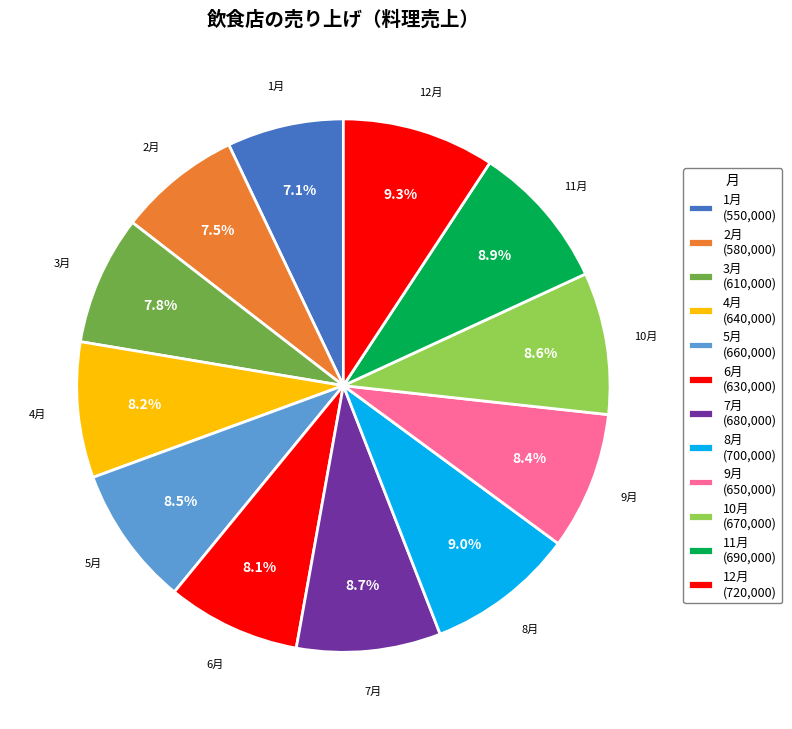

What percentage is the 7月 slice, to the nearest percent?

9%